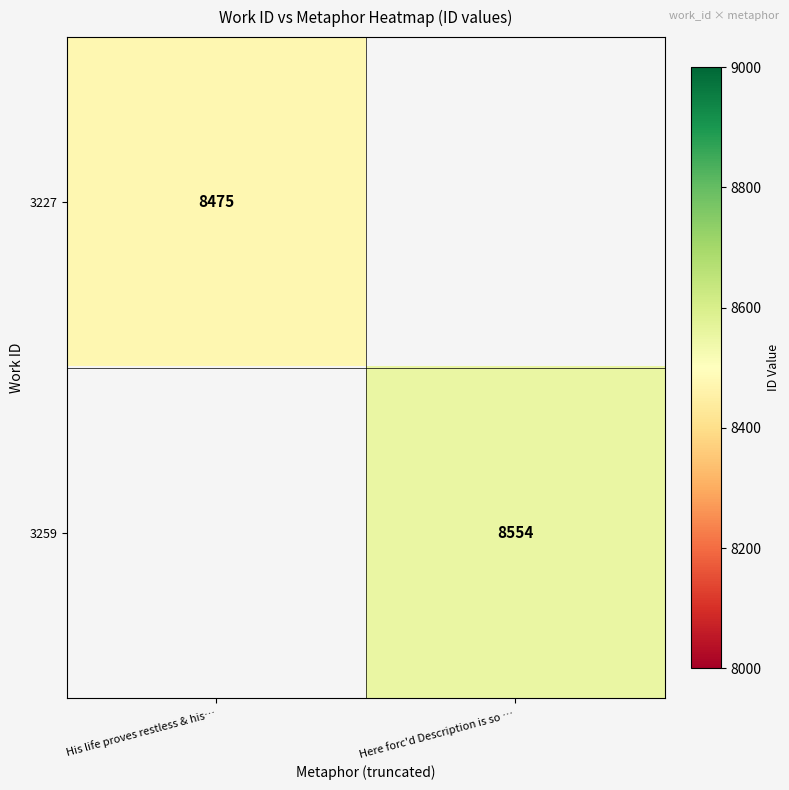

Is it true that 3259 equals 8554 at Here forc'd Description is so …?

True